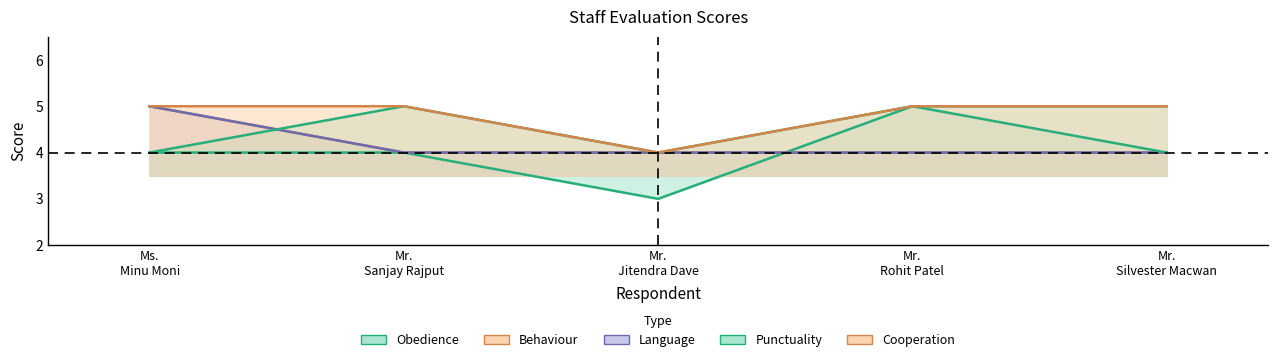

Is it true that Punctuality equals 6 at Ms. Minu Moni?

False